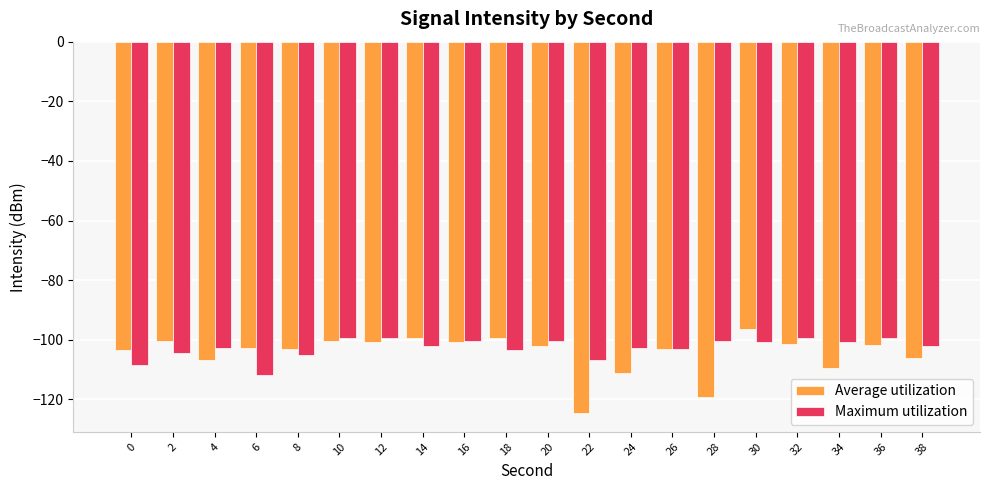

What is the value of the Maximum utilization bar at the 3rd from the left?

-102.8